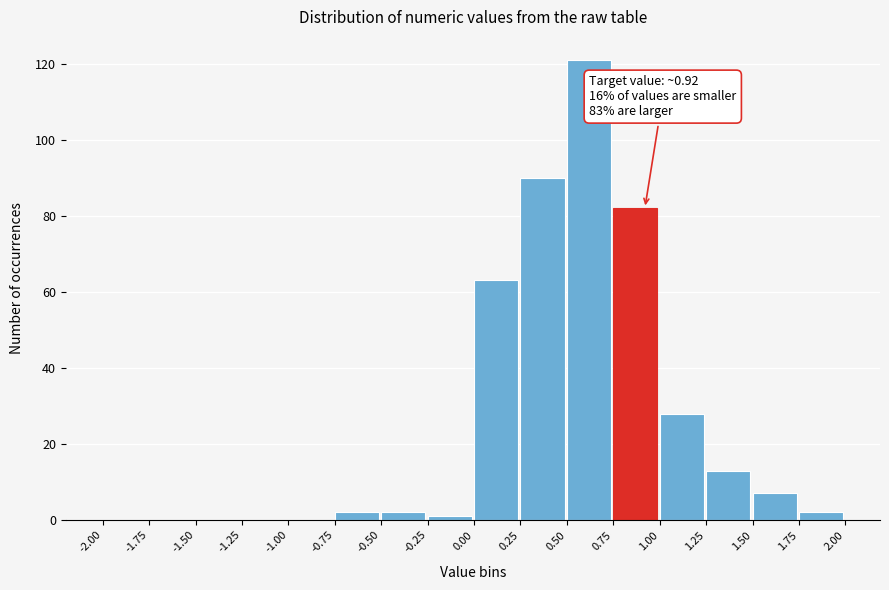

Which range on the x-axis has the tallest bar?

0.50 to 0.75